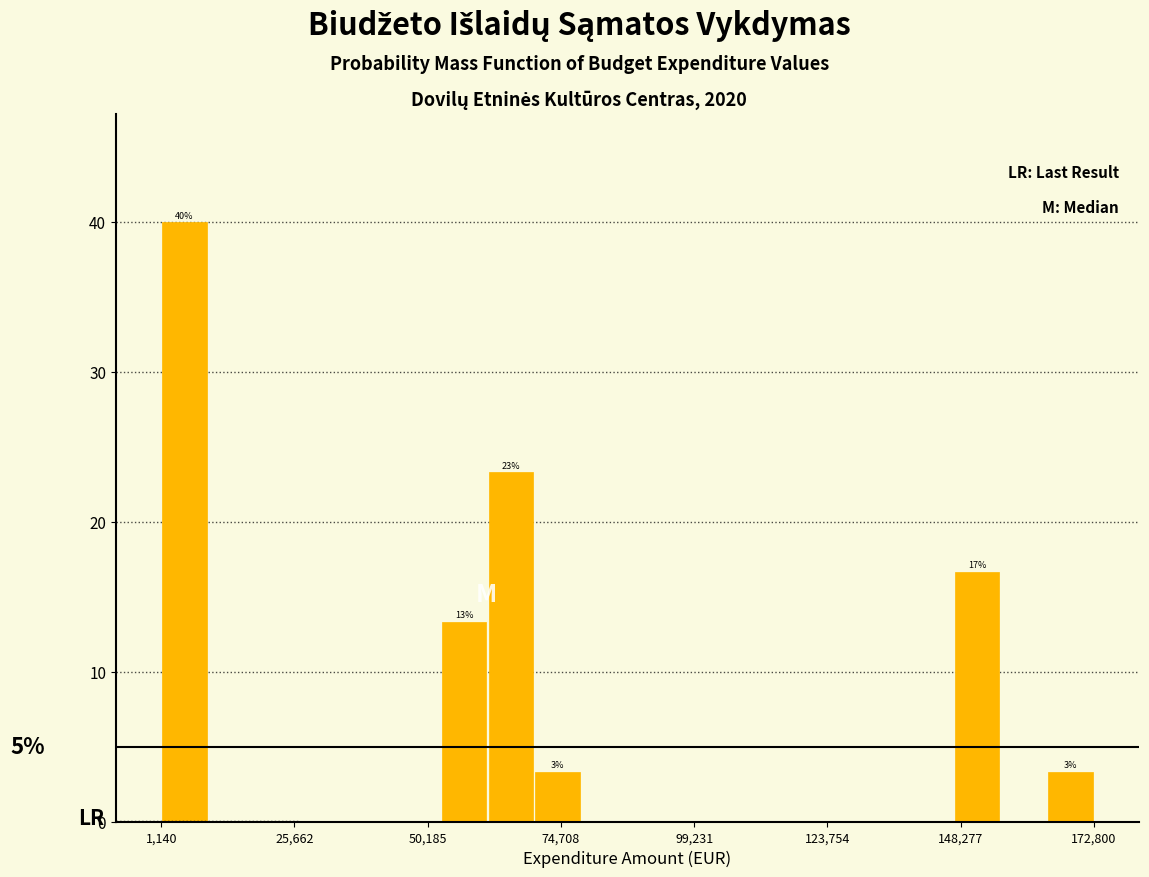

Read against the x-axis, roughly where is the centre of the tallest bar?

5000